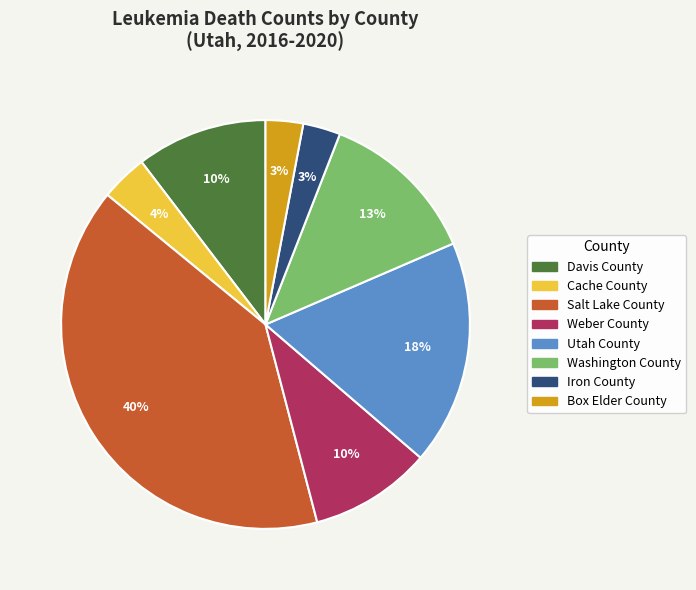

Which has a higher value, Washington County or Box Elder County?

Washington County